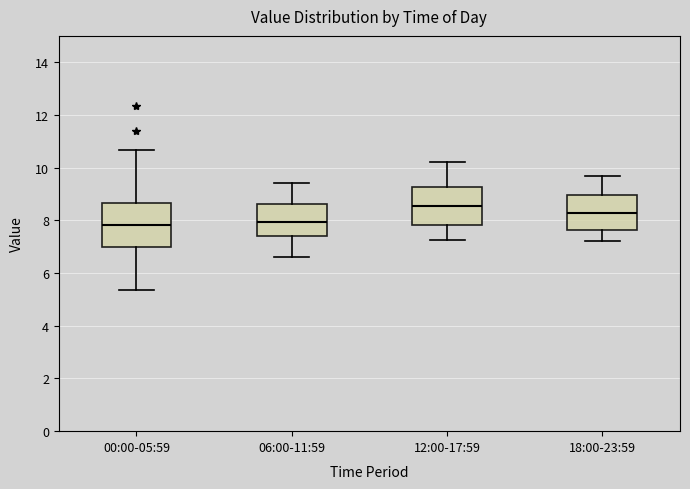

Which box has the highest median line?

12:00-17:59